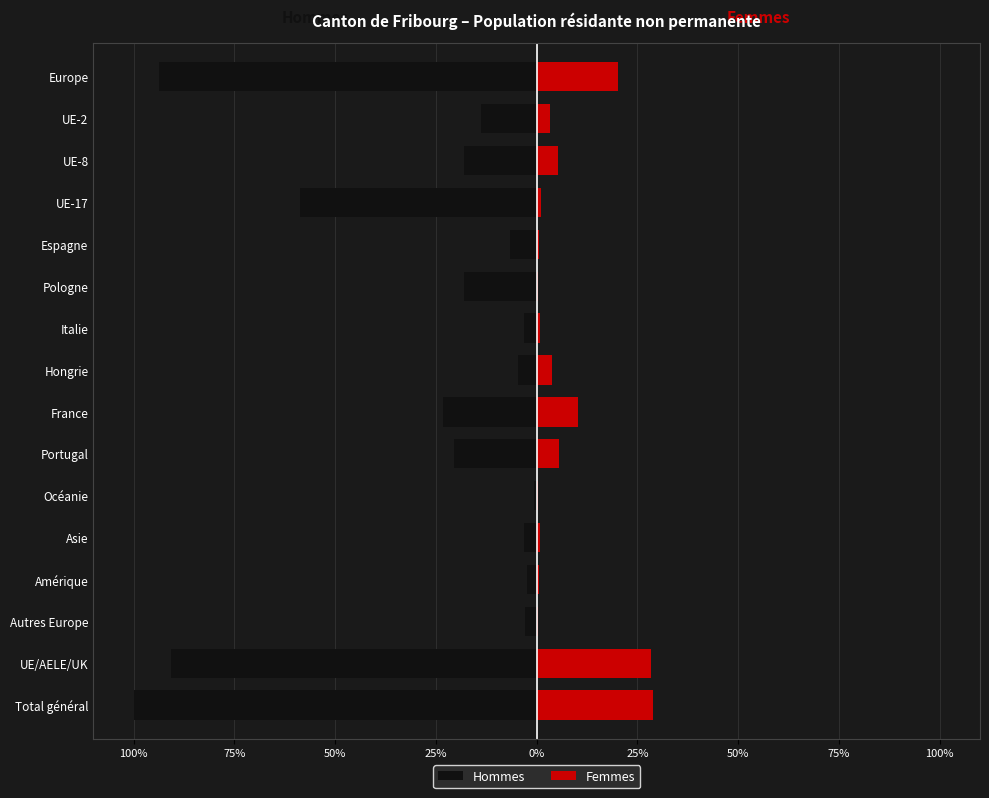

At how many categories does at least one series exceed -61?

16